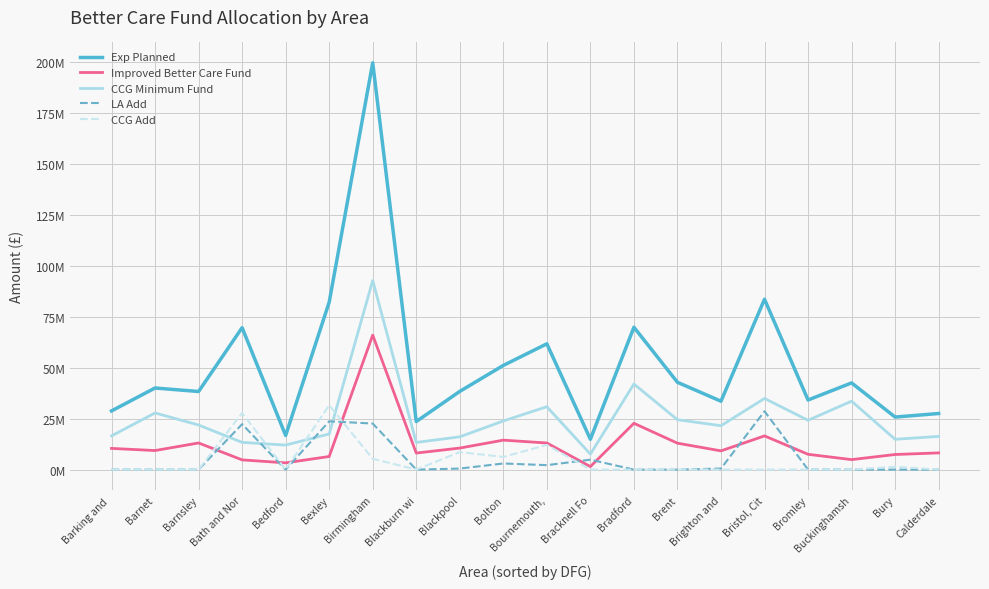

Where is the first local maximum for Exp Planned?

Barnet